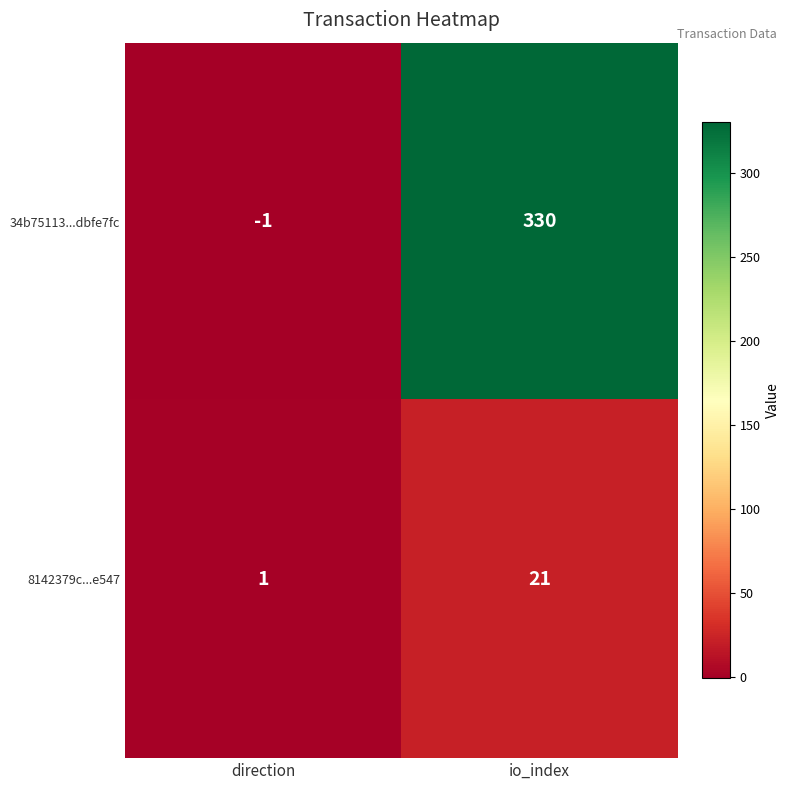

Which series has the largest total across all categories?

34b75113...dbfe7fc